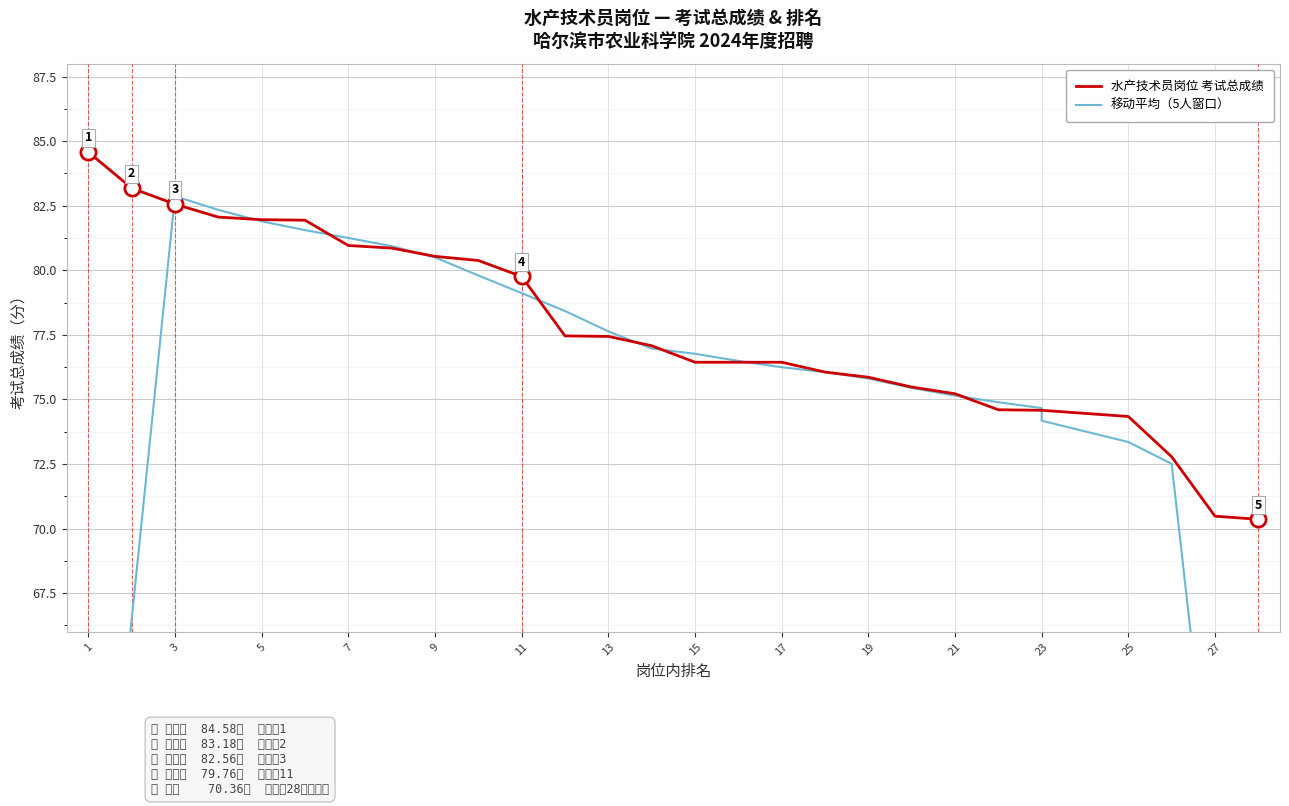

Is the value of 水产技术员岗位 考试总成绩 at 16 greater than the value of 移动平均（5人窗口） at 11?

No